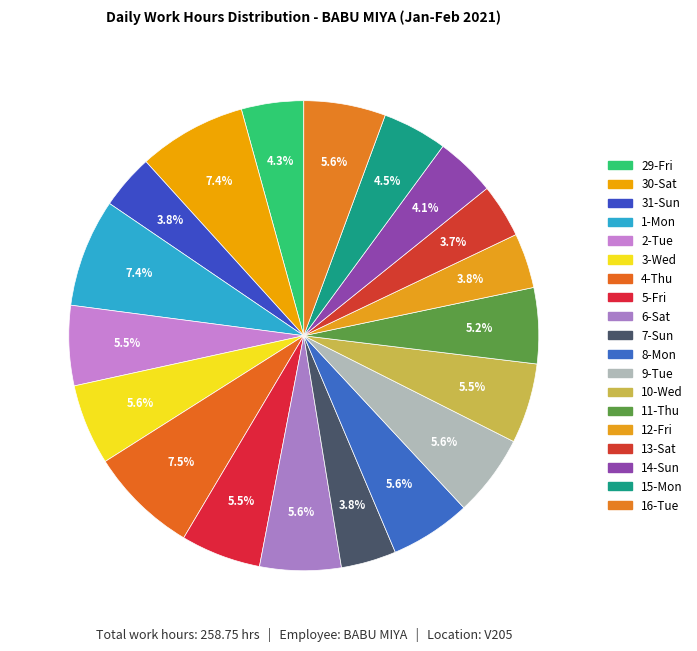

How many segments does this pie chart have?

19